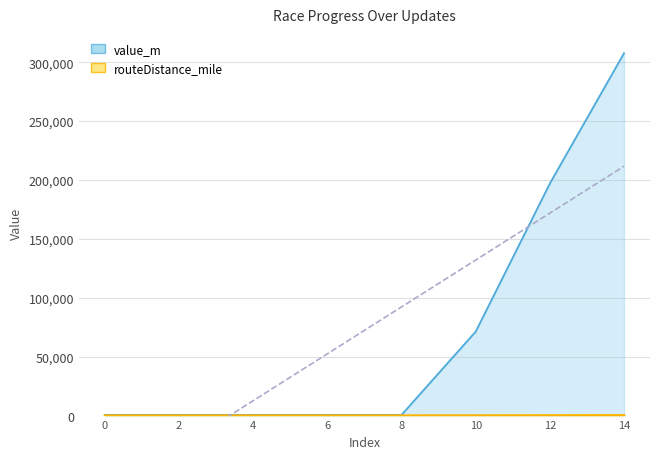

Which series changed the most between 0 and 8?

value_m